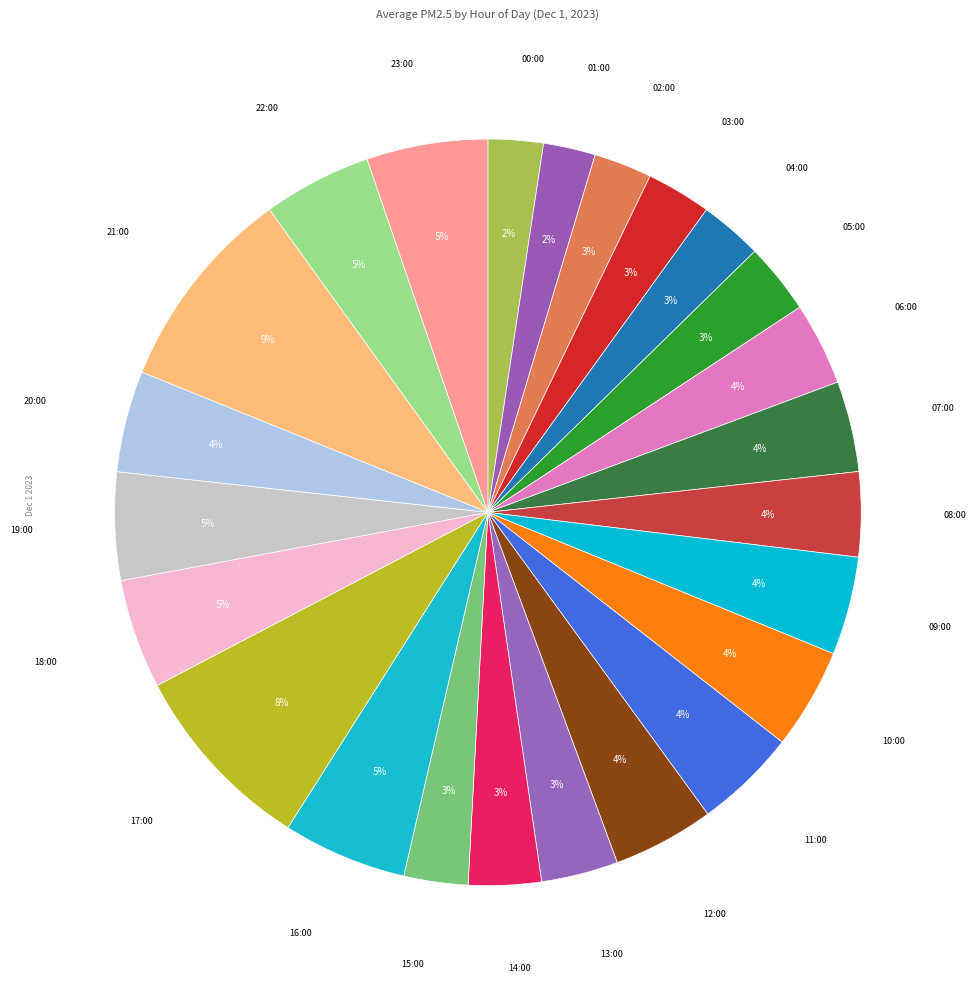

Is it true that 18:00 is 5% of the pie?

True